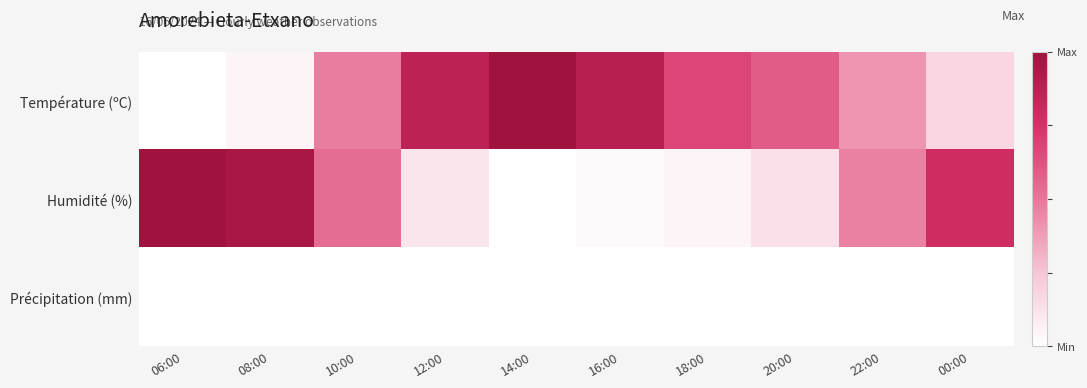

Rank the series at 16:00 from highest to lowest value.

Température (ºC), Humidité (%), Précipitation (mm)